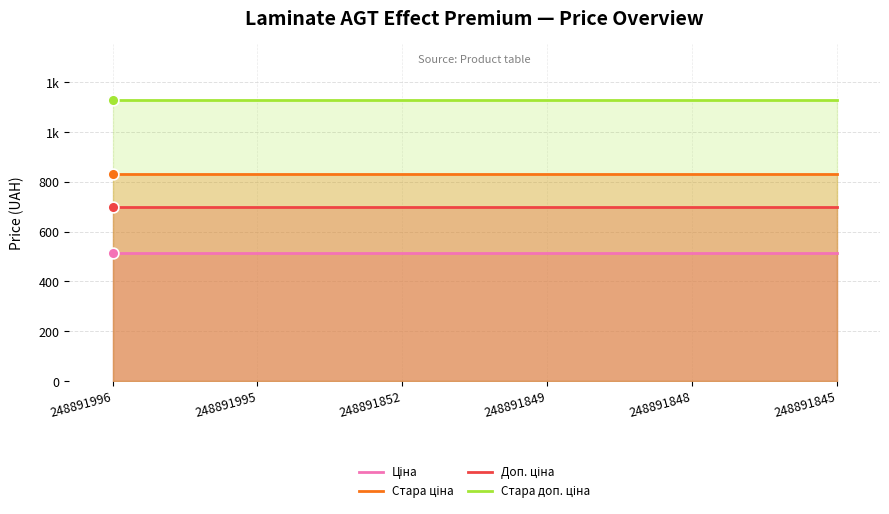

Is the value of Стара ціна at 248891995 greater than the value of Доп. ціна at 248891848?

Yes